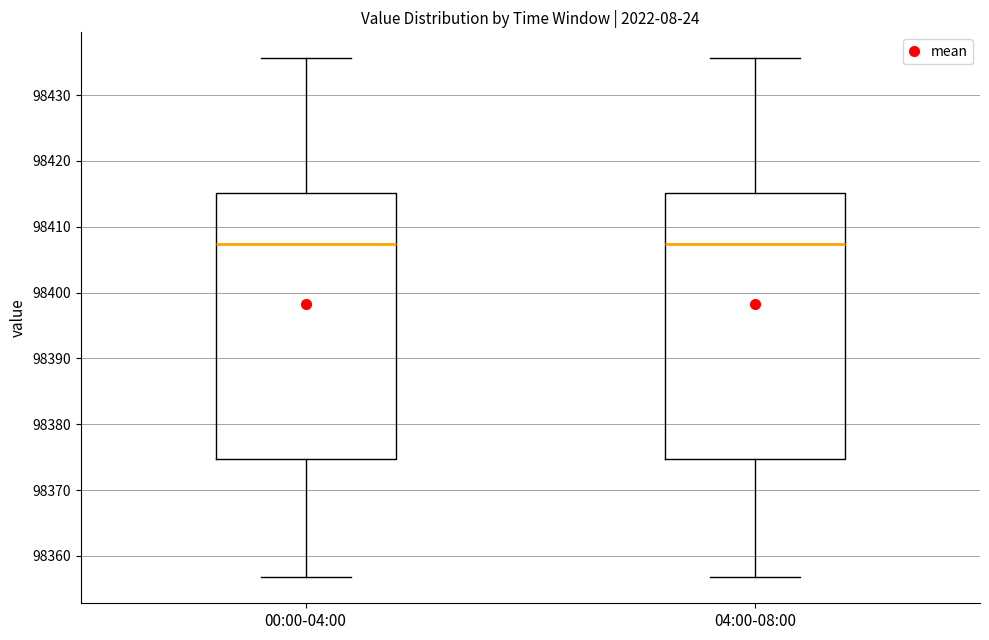

Reading left to right, transcribe this box plot: for each box, give where its median line is, the range the box spans, and where its two whiskers end, as read against the y-axis. The values are not printed on the chart, so give them approximately, as read against the axis.

00:00-04:00: median 98407, box 98375 to 98415, whiskers 98357 to 98436
04:00-08:00: median 98407, box 98375 to 98415, whiskers 98357 to 98436